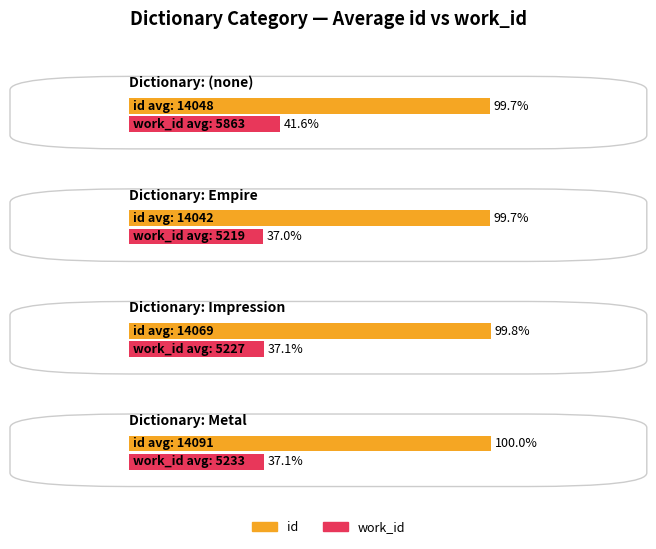

How many distinct data groups are displayed?

2